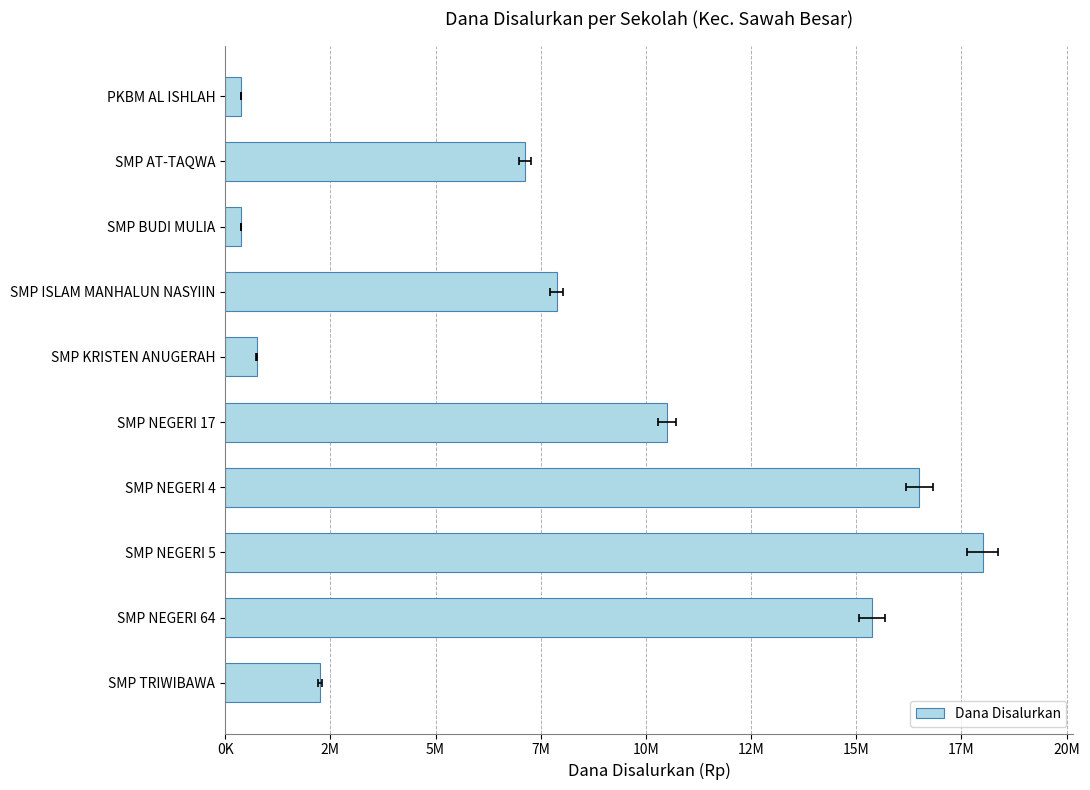

What is the minimum value shown in the chart?

375000